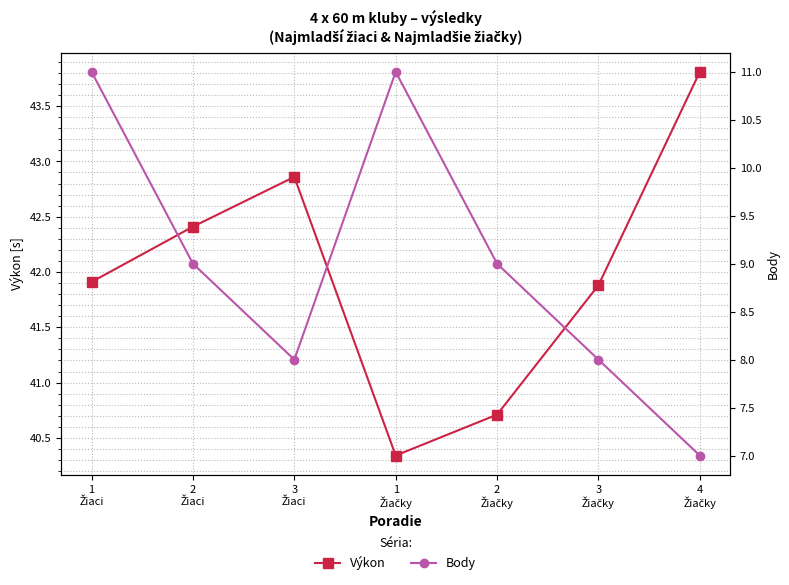

How many series are shown in this chart?

2